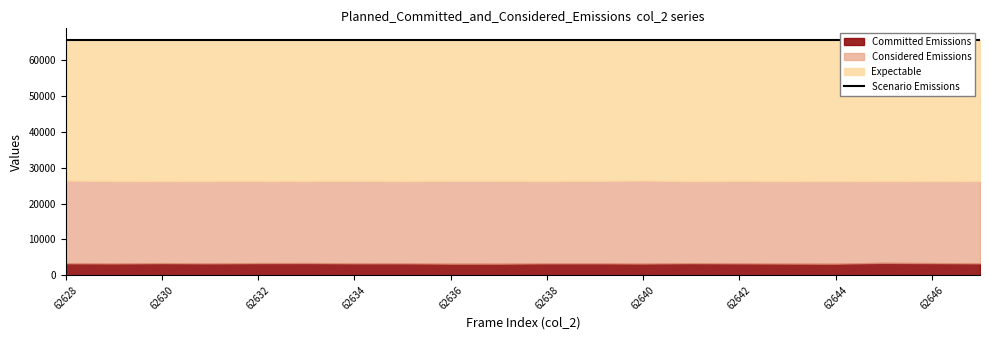

What is the greatest value displayed?

65535